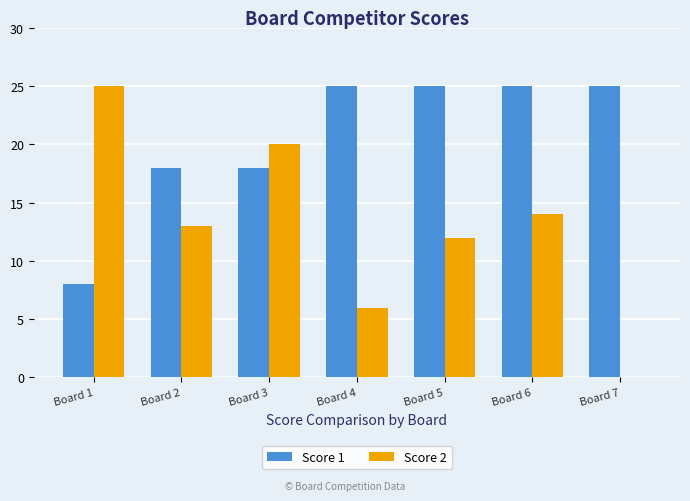

Which series has the largest range (max minus min)?

Score 2